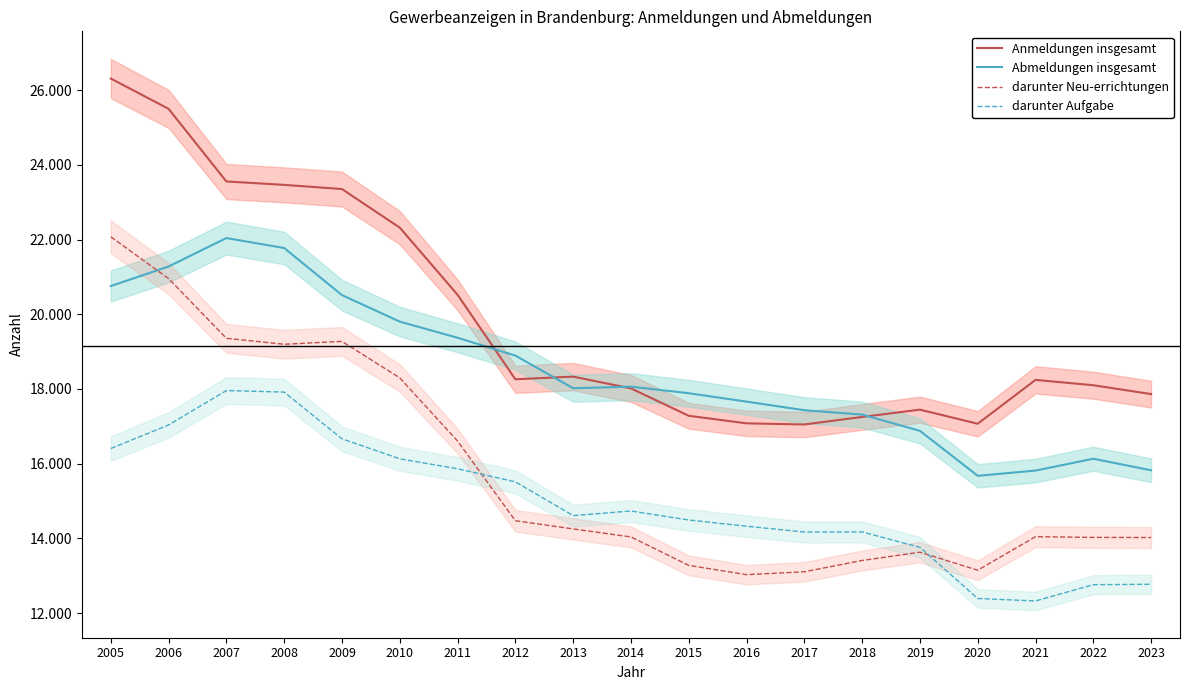

What is the approximate value of Anmeldungen insgesamt at 2007?

23555